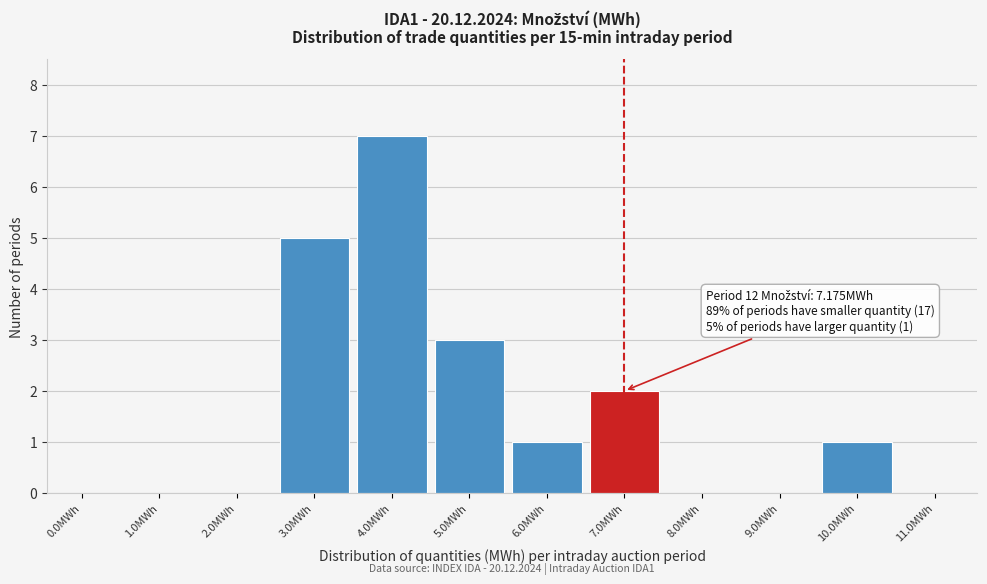

Reading left to right, transcribe all the data shown in this chart.

0.0MWh=0	1.0MWh=0	2.0MWh=0	3.0MWh=5	4.0MWh=7	5.0MWh=3	6.0MWh=1	7.0MWh=2	8.0MWh=0	9.0MWh=0	10.0MWh=1	11.0MWh=0